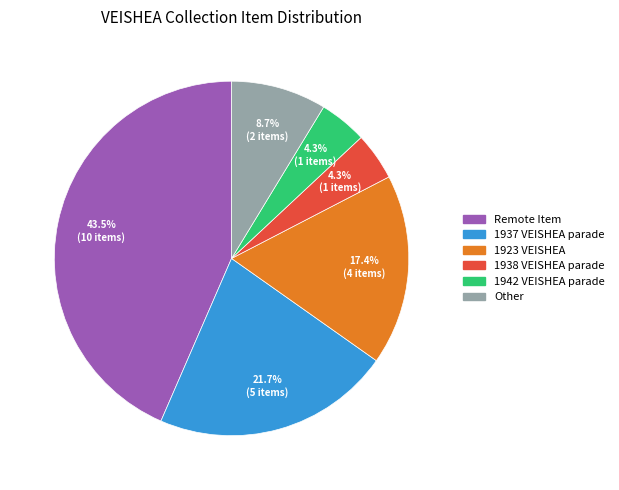

Do 1942 VEISHEA parade and 1938 VEISHEA parade together represent more than half of the pie?

No